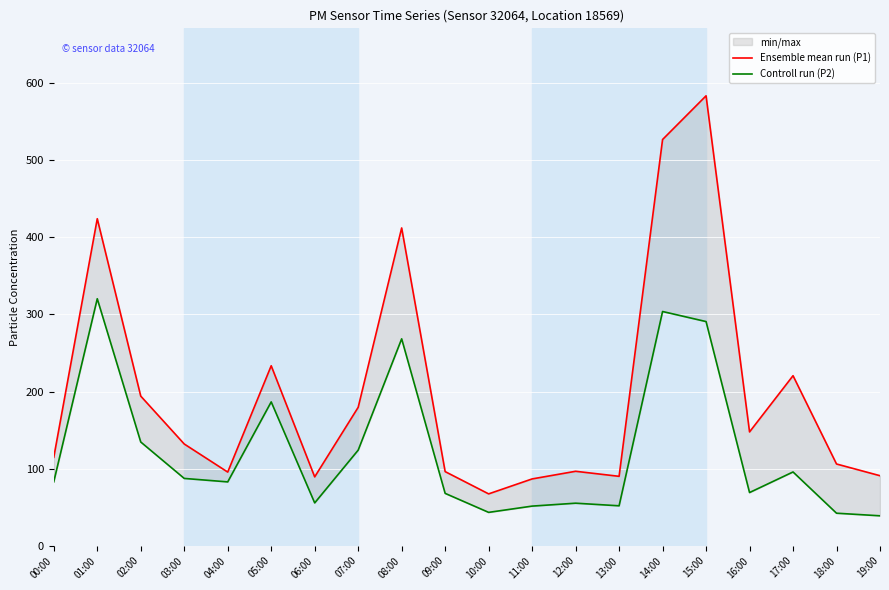

Where is the first local minimum for Ensemble mean run (P1)?

04:00